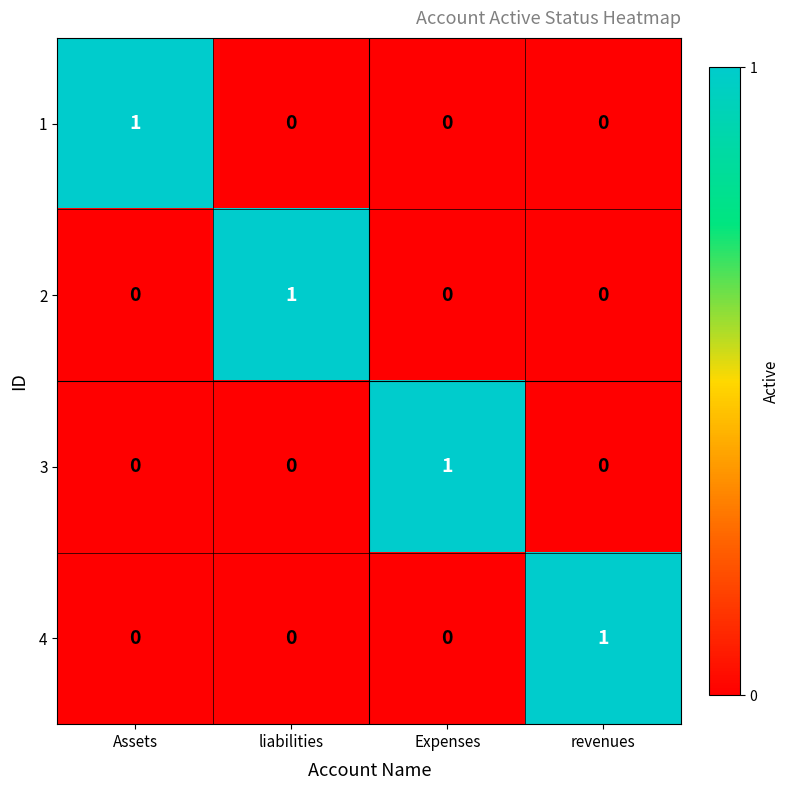

How many 2 values are between 0 and 1?

4